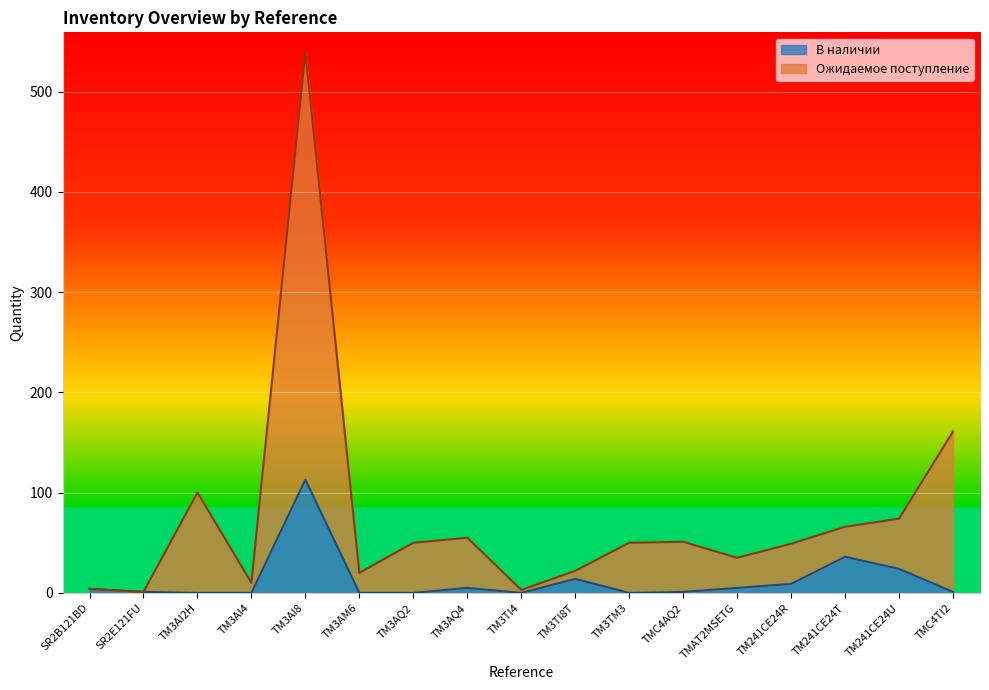

What is the maximum value for В наличии?

113